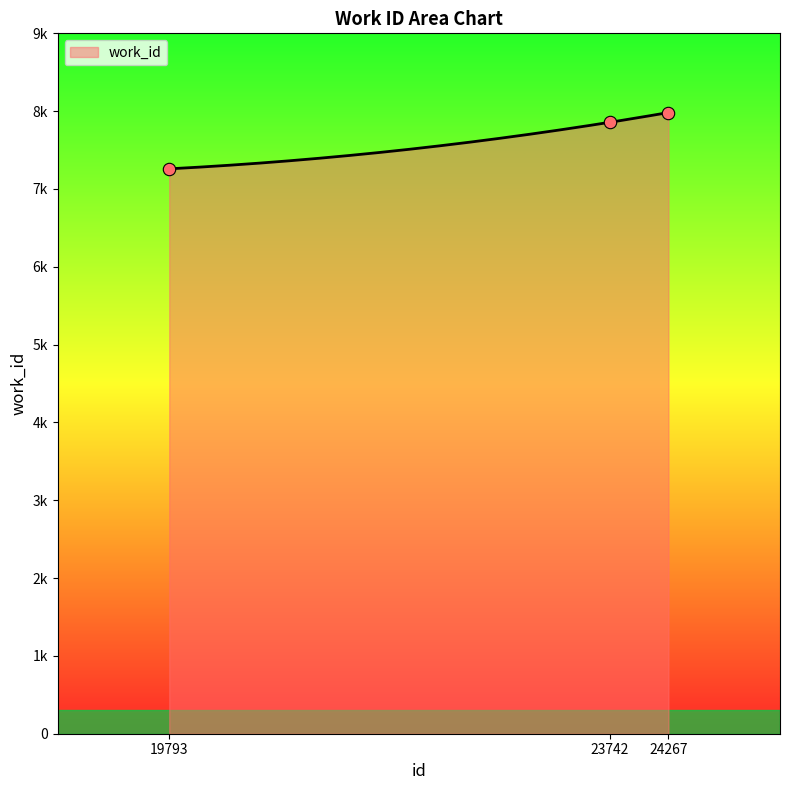

What is the change in value from 19793 to 24267?

+723